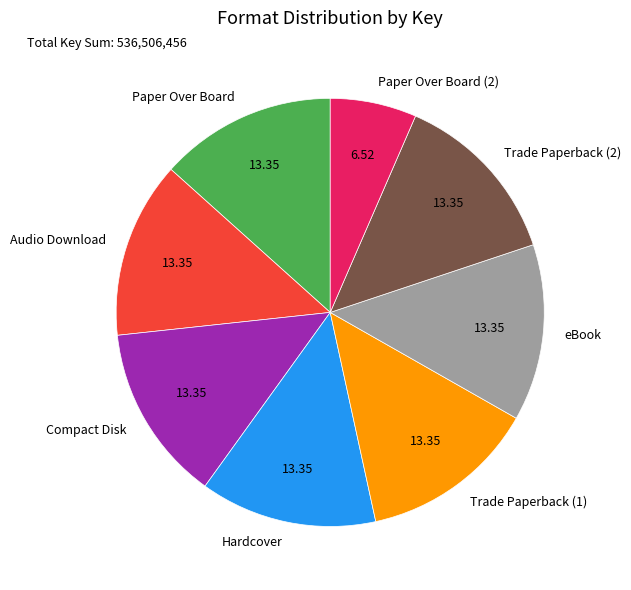

What is the ratio of the value at Hardcover to the value at Trade Paperback (1)?

1.0